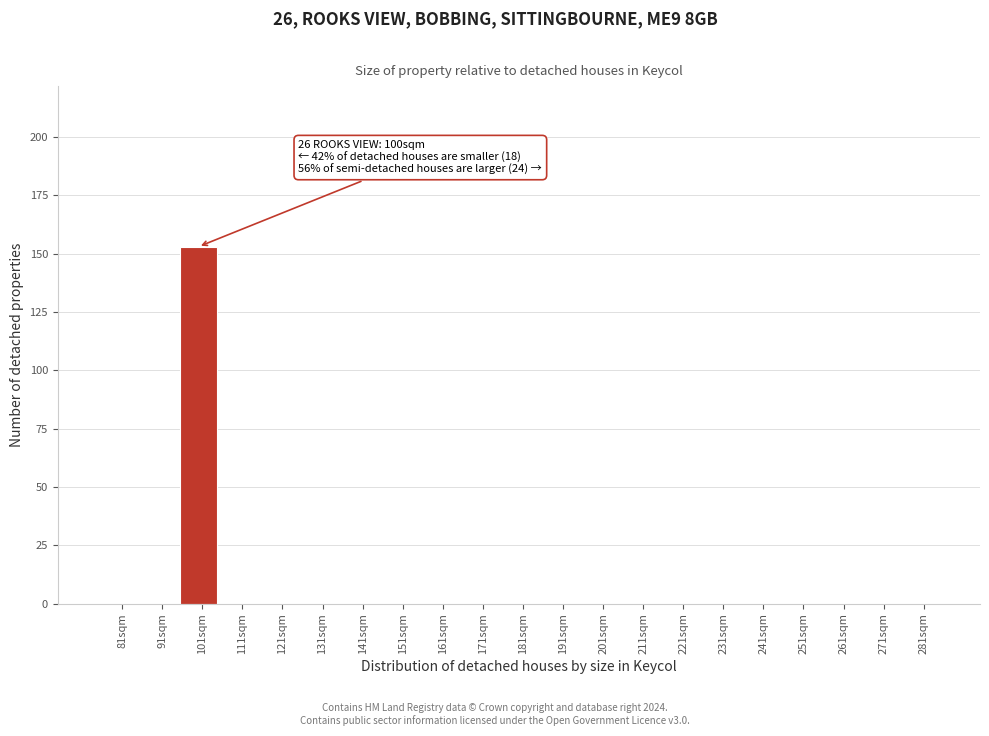

Over which range of the x-axis is the bar tallest?

95 to 105